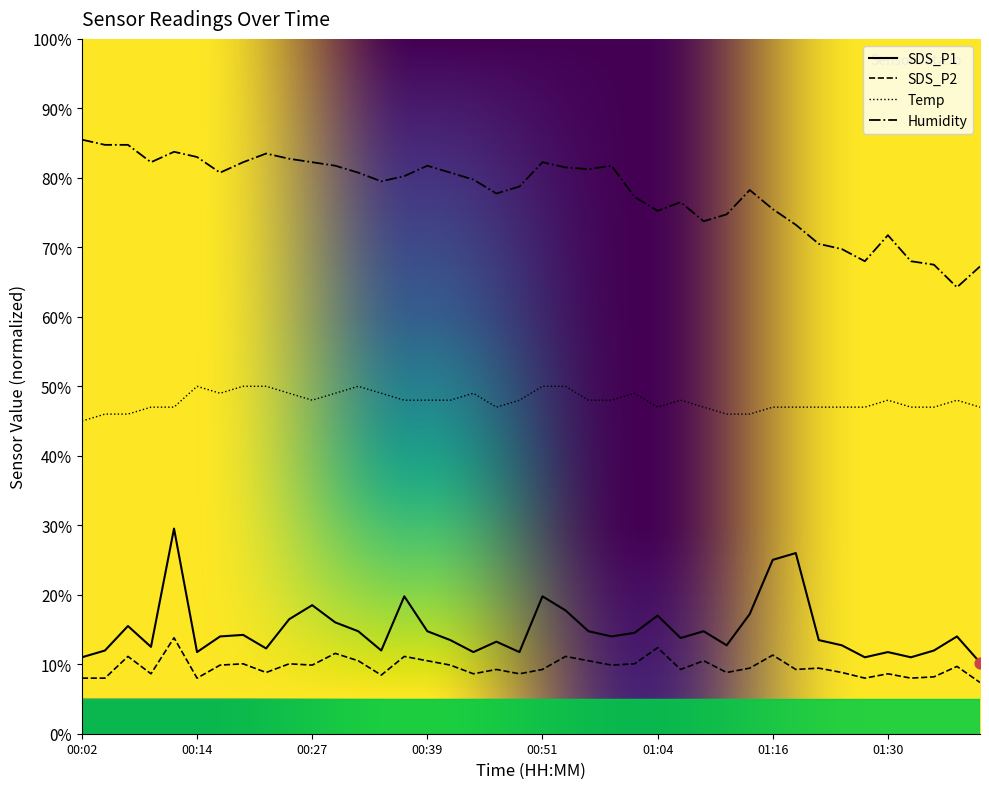

Which series contains the highest Y value?

Humidity